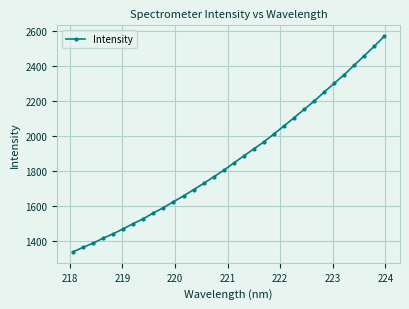

How many values are below 1844?

16